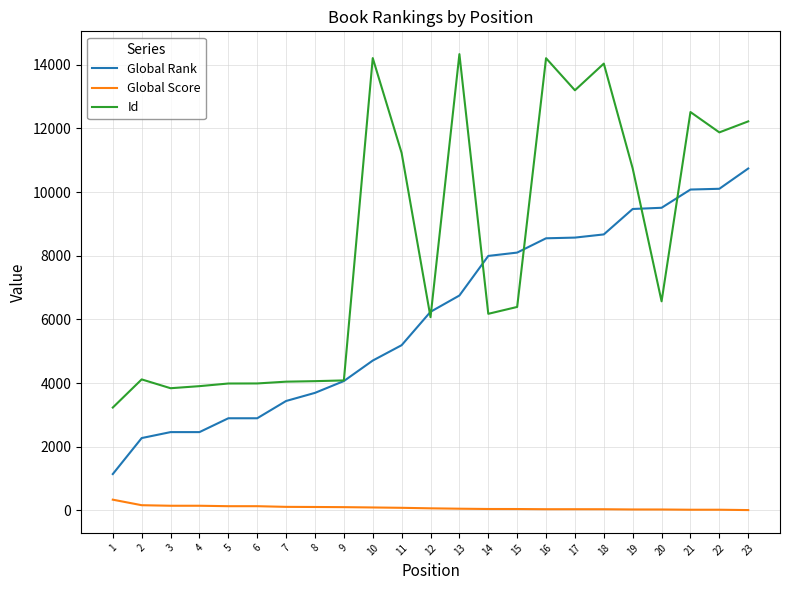

What is the spread (max minus min) of values at 1?

2895